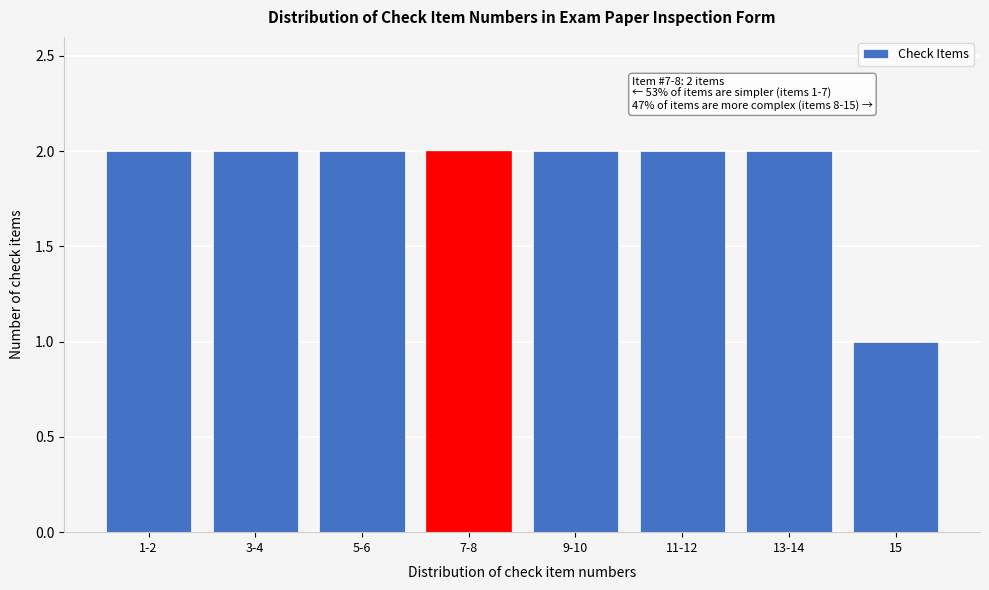

Reading right to left, what are all the values shown in this chart?

15=1	13-14=2	11-12=2	9-10=2	7-8=2	5-6=2	3-4=2	1-2=2